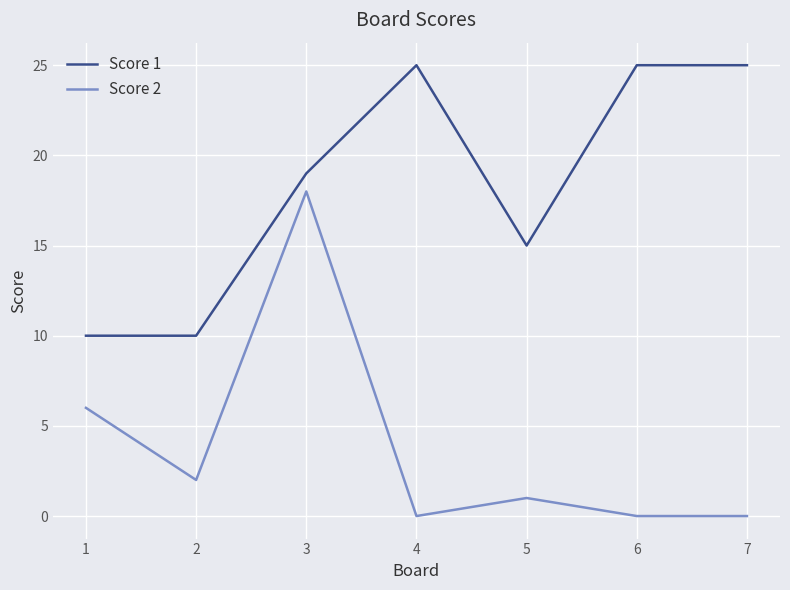

In Score 2, how many points are higher than both neighbors (excluding endpoints)?

2